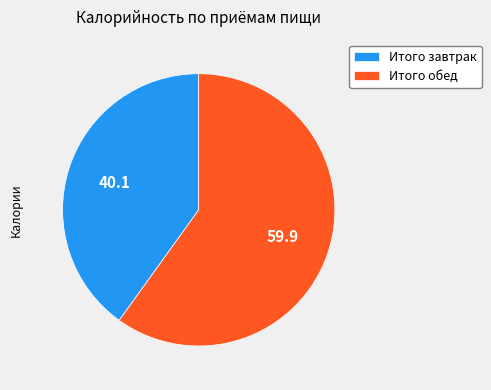

Which slice is the largest?

Итого обед